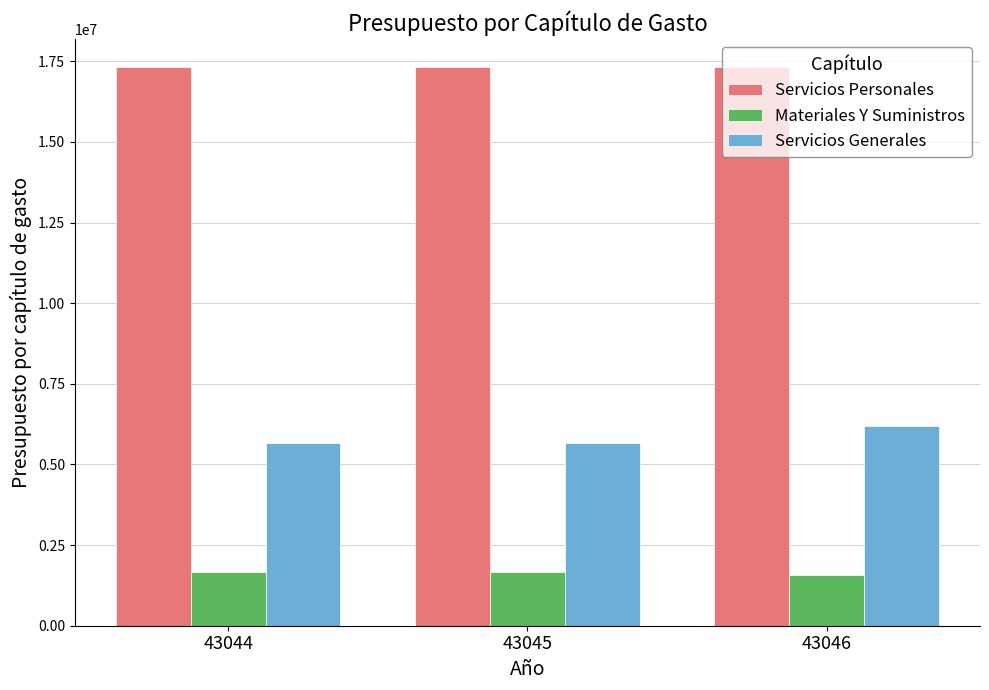

What is the sum of the Servicios Personales values at 43045 and 43044?

34644655.3